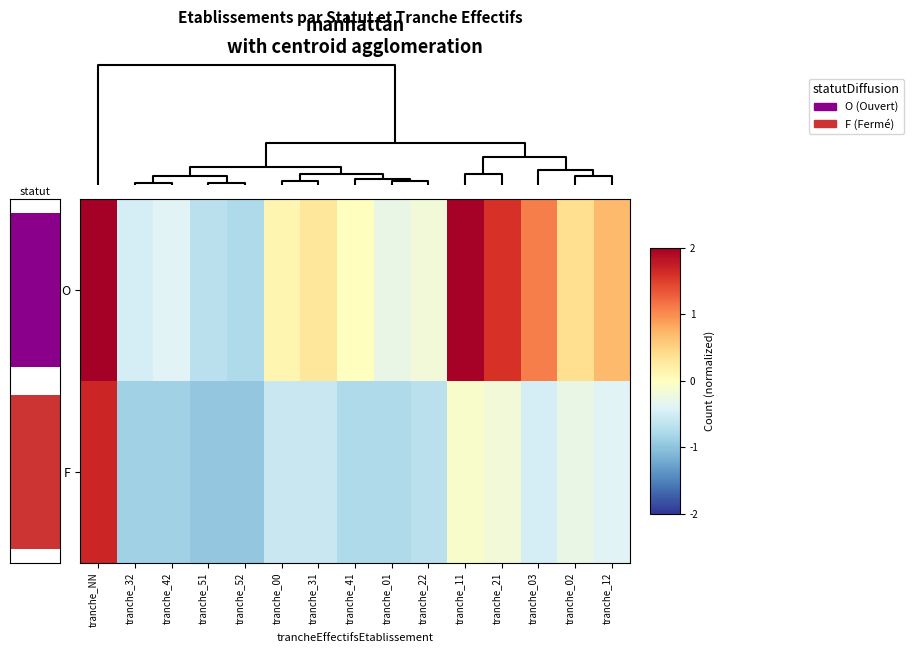

The F series shows -0.3 at tranche_22. True or false?

False